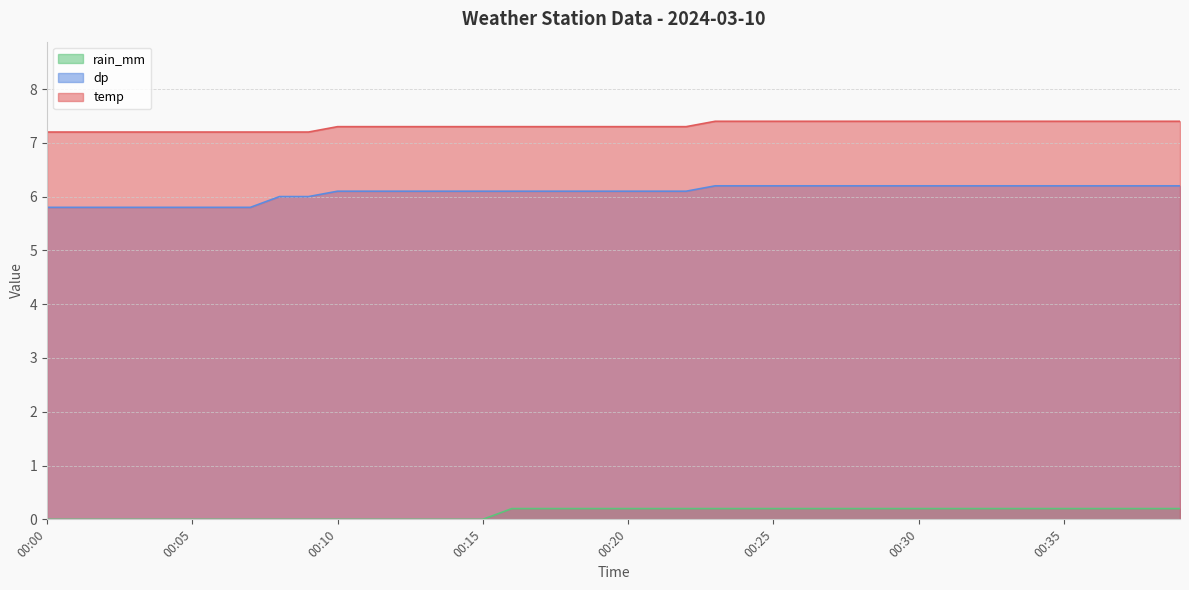

Reading left to right, transcribe all the data shown in this chart.

temp: 00:00=7.2	00:01=7.2	00:02=7.2	00:03=7.2	00:04=7.2	00:05=7.2	00:06=7.2	00:07=7.2	00:08=7.2	00:09=7.2	00:10=7.3	00:11=7.3	00:12=7.3	00:13=7.3	00:14=7.3	00:15=7.3	00:16=7.3	00:17=7.3	00:18=7.3	00:19=7.3	00:20=7.3	00:21=7.3	00:22=7.3	00:23=7.4	00:24=7.4	00:25=7.4	00:26=7.4	00:27=7.4	00:28=7.4	00:29=7.4	00:30=7.4	00:31=7.4	00:32=7.4	00:33=7.4	00:34=7.4	00:35=7.4	00:36=7.4	00:37=7.4	00:38=7.4	00:39=7.4
dp: 00:00=5.8	00:01=5.8	00:02=5.8	00:03=5.8	00:04=5.8	00:05=5.8	00:06=5.8	00:07=5.8	00:08=6.0	00:09=6.0	00:10=6.1	00:11=6.1	00:12=6.1	00:13=6.1	00:14=6.1	00:15=6.1	00:16=6.1	00:17=6.1	00:18=6.1	00:19=6.1	00:20=6.1	00:21=6.1	00:22=6.1	00:23=6.2	00:24=6.2	00:25=6.2	00:26=6.2	00:27=6.2	00:28=6.2	00:29=6.2	00:30=6.2	00:31=6.2	00:32=6.2	00:33=6.2	00:34=6.2	00:35=6.2	00:36=6.2	00:37=6.2	00:38=6.2	00:39=6.2
rain_mm: 00:00=0.0	00:01=0.0	00:02=0.0	00:03=0.0	00:04=0.0	00:05=0.0	00:06=0.0	00:07=0.0	00:08=0.0	00:09=0.0	00:10=0.0	00:11=0.0	00:12=0.0	00:13=0.0	00:14=0.0	00:15=0.0	00:16=0.2	00:17=0.2	00:18=0.2	00:19=0.2	00:20=0.2	00:21=0.2	00:22=0.2	00:23=0.2	00:24=0.2	00:25=0.2	00:26=0.2	00:27=0.2	00:28=0.2	00:29=0.2	00:30=0.2	00:31=0.2	00:32=0.2	00:33=0.2	00:34=0.2	00:35=0.2	00:36=0.2	00:37=0.2	00:38=0.2	00:39=0.2